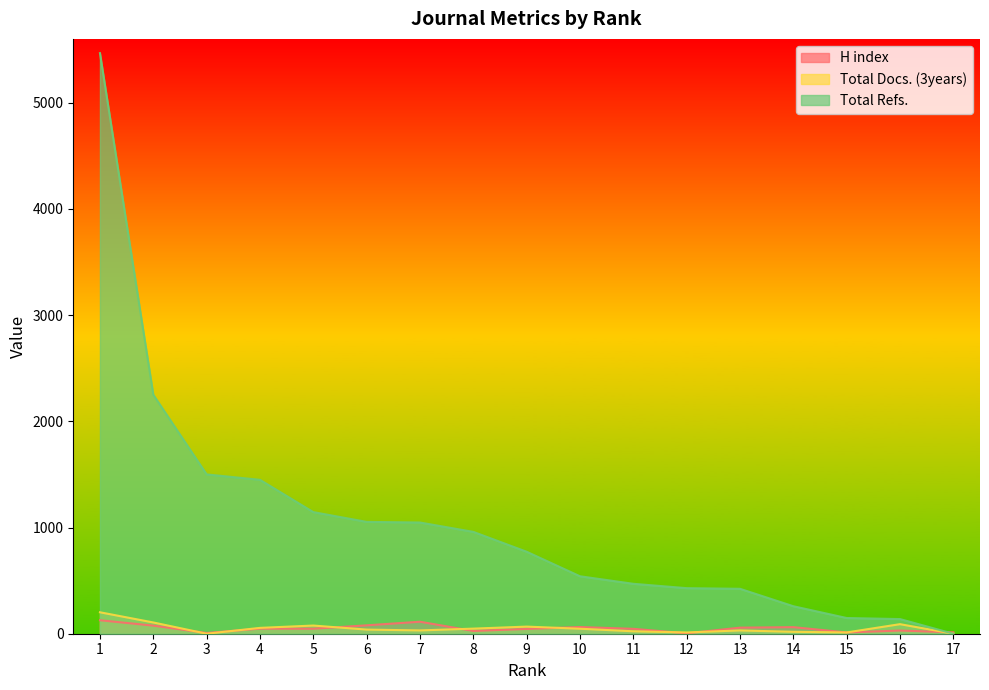

What is the value of the Total Refs. point at the 2nd from the left?

2250